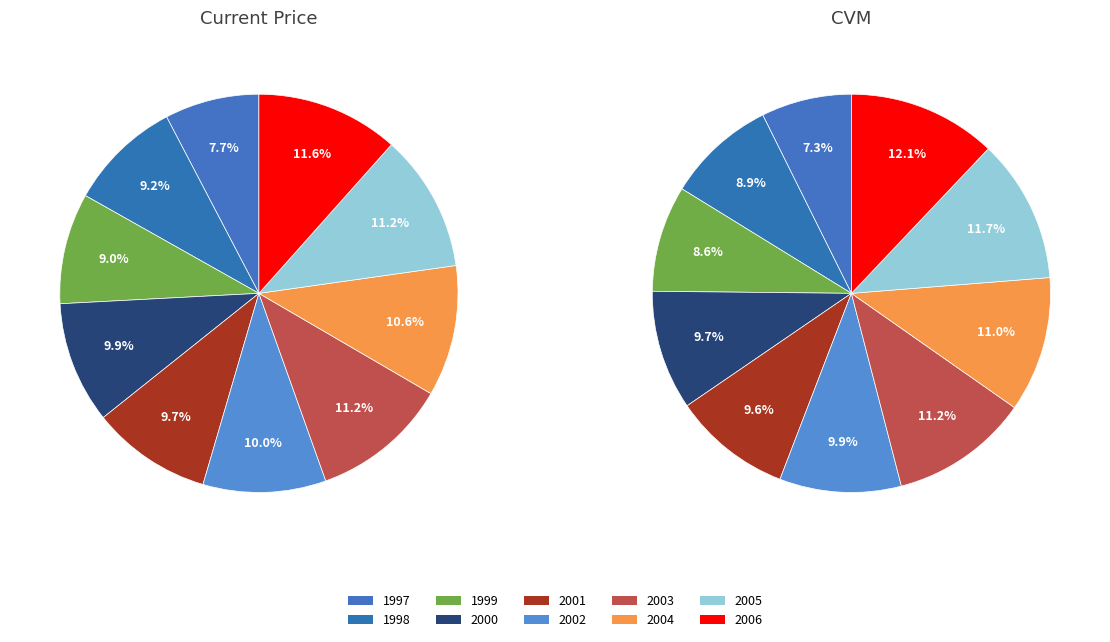

Which has a higher value, 2000 or 2006?

2006